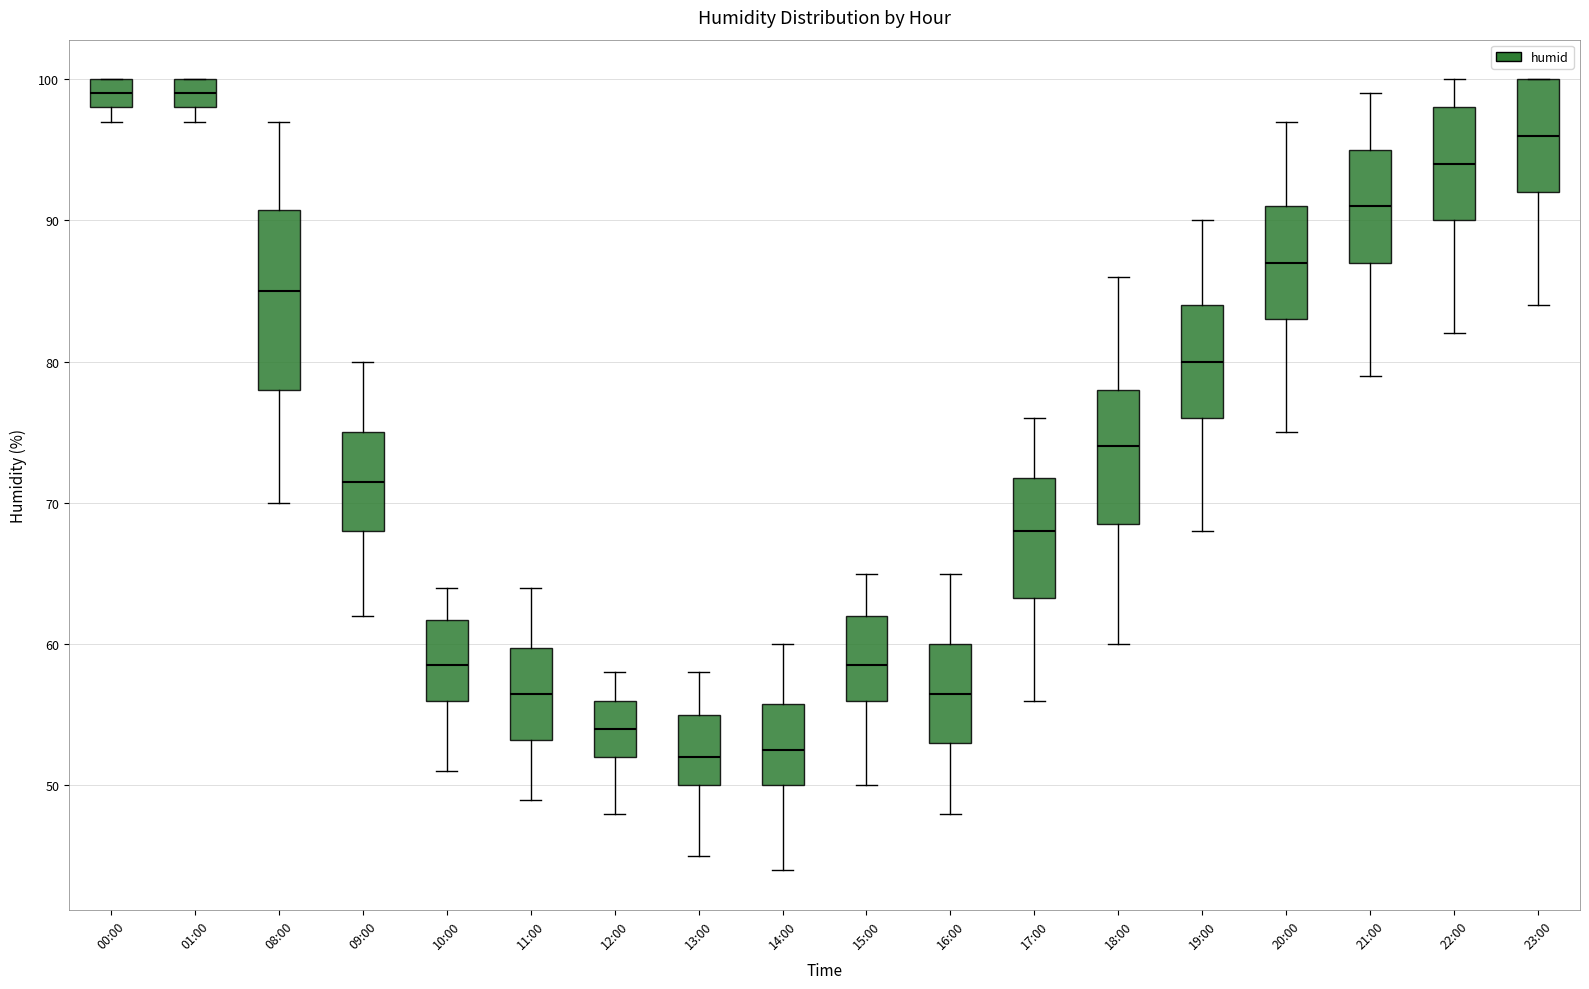

Reading left to right, read every box against the y-axis: the position of its median line, the range the box covers, and the ends of its whiskers. The values are not printed on the chart, so give them approximately, as read against the axis.

00:00: median 99, box 98 to 100, whiskers 97 to 100
01:00: median 99, box 98 to 100, whiskers 97 to 100
08:00: median 85, box 78 to 91, whiskers 70 to 97
09:00: median 72, box 68 to 75, whiskers 62 to 80
10:00: median 59, box 56 to 62, whiskers 51 to 64
11:00: median 57, box 53 to 60, whiskers 49 to 64
12:00: median 54, box 52 to 56, whiskers 48 to 58
13:00: median 52, box 50 to 55, whiskers 45 to 58
14:00: median 53, box 50 to 56, whiskers 44 to 60
15:00: median 59, box 56 to 62, whiskers 50 to 65
16:00: median 57, box 53 to 60, whiskers 48 to 65
17:00: median 68, box 63 to 72, whiskers 56 to 76
18:00: median 74, box 69 to 78, whiskers 60 to 86
19:00: median 80, box 76 to 84, whiskers 68 to 90
20:00: median 87, box 83 to 91, whiskers 75 to 97
21:00: median 91, box 87 to 95, whiskers 79 to 99
22:00: median 94, box 90 to 98, whiskers 82 to 100
23:00: median 96, box 92 to 100, whiskers 84 to 100